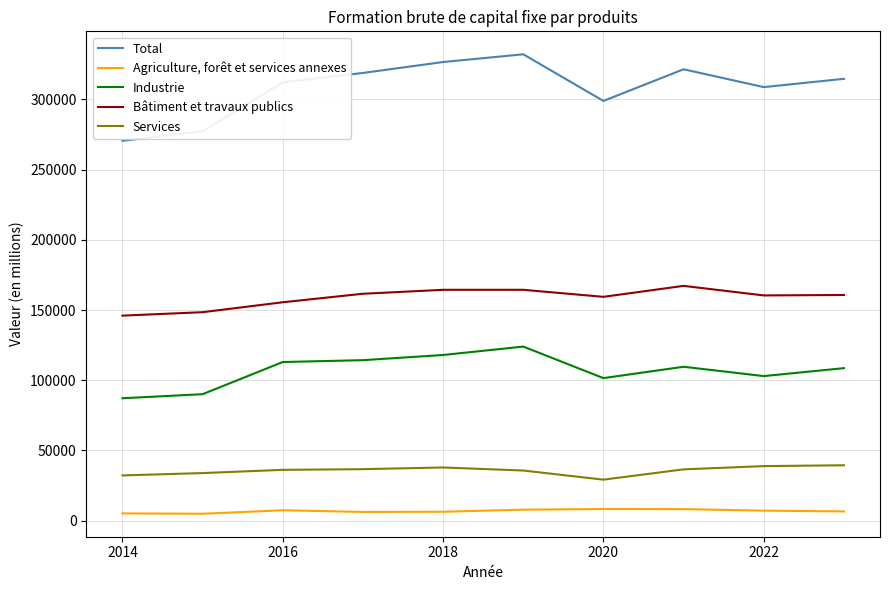

Which series has the largest total across all categories?

Total